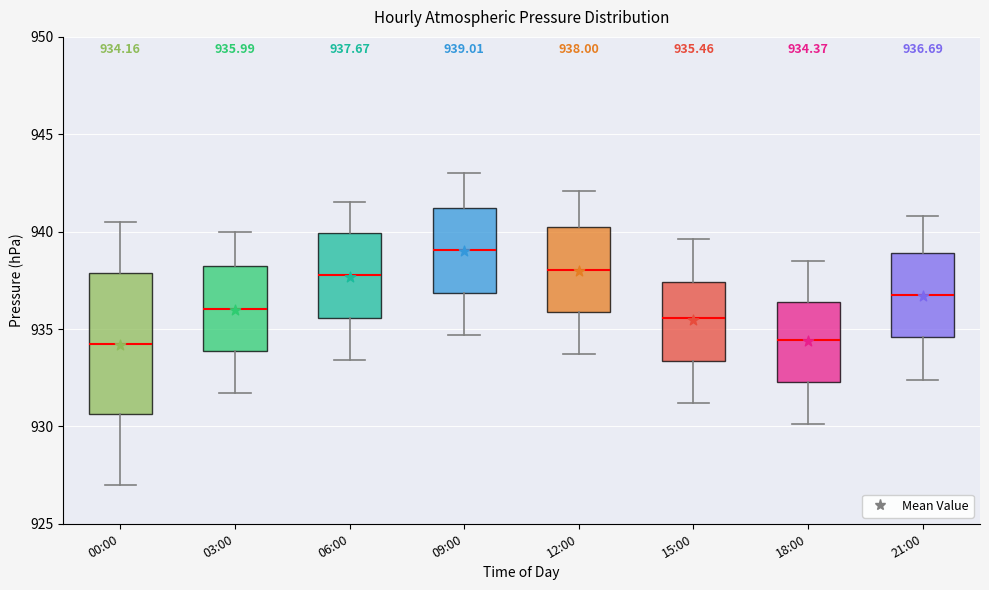

Which box is the tallest, from its lower edge to its upper edge?

00:00